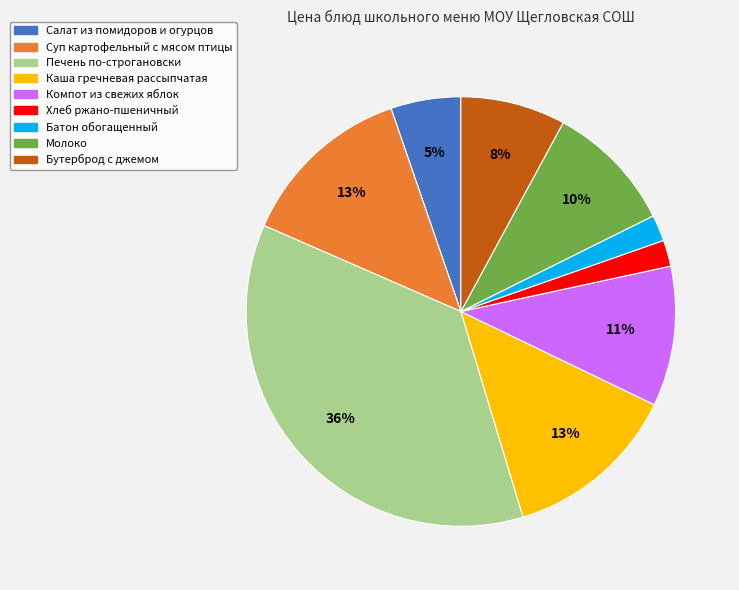

Combined, do Бутерброд с джемом and Хлеб ржано-пшеничный account for over 50%?

No